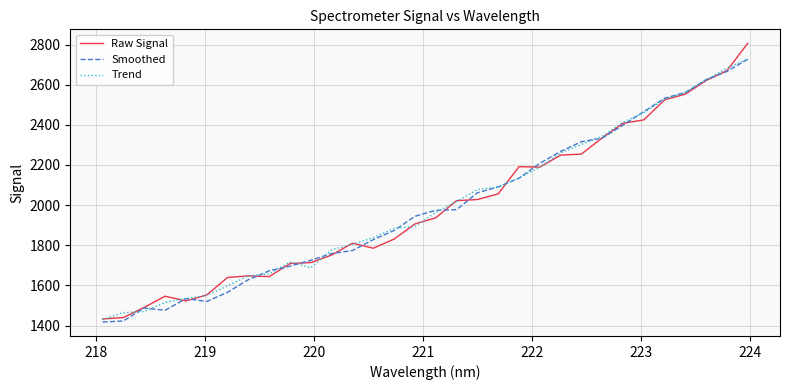

What is the highest value of the Raw Signal series?

2806.3